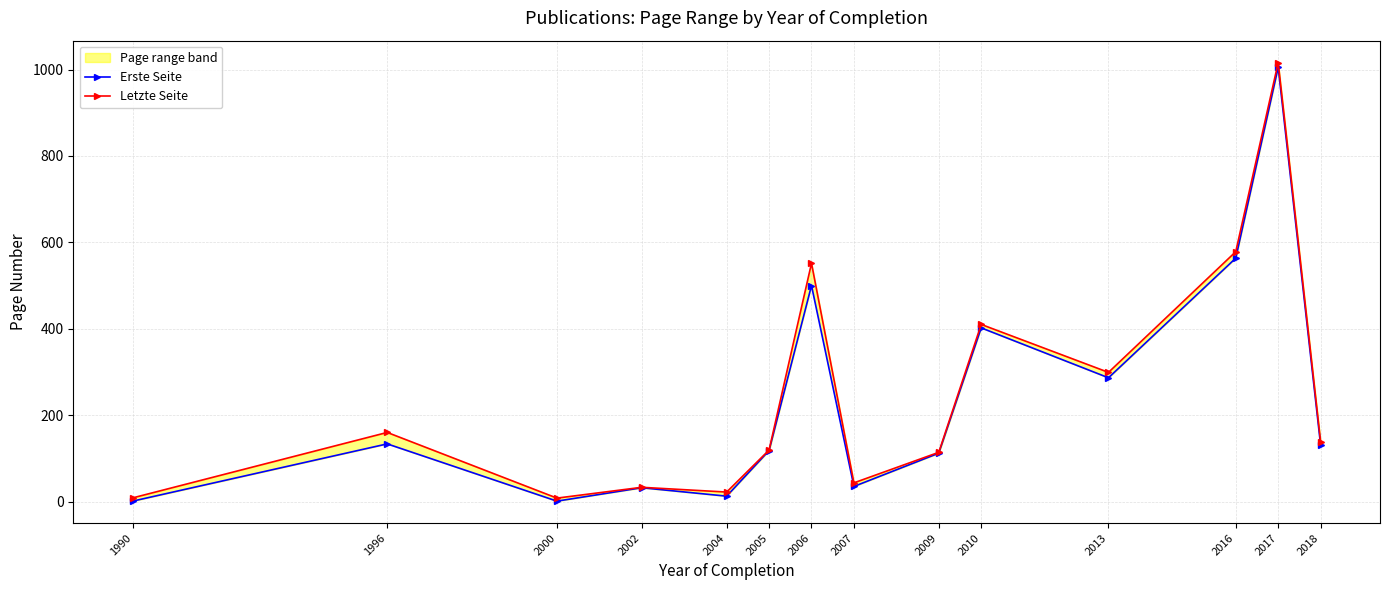

How many values in the Erste Seite series are below 131?

7